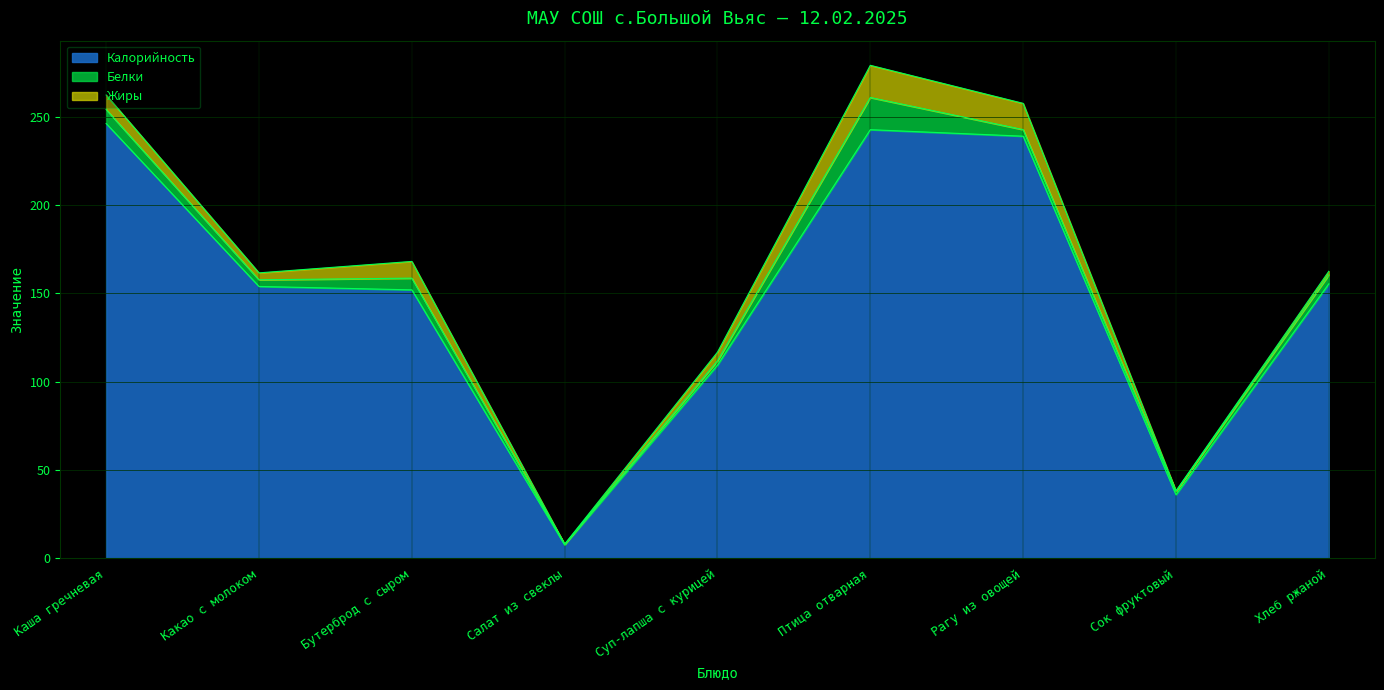

At which category is the sum across all series the highest?

Птица отварная